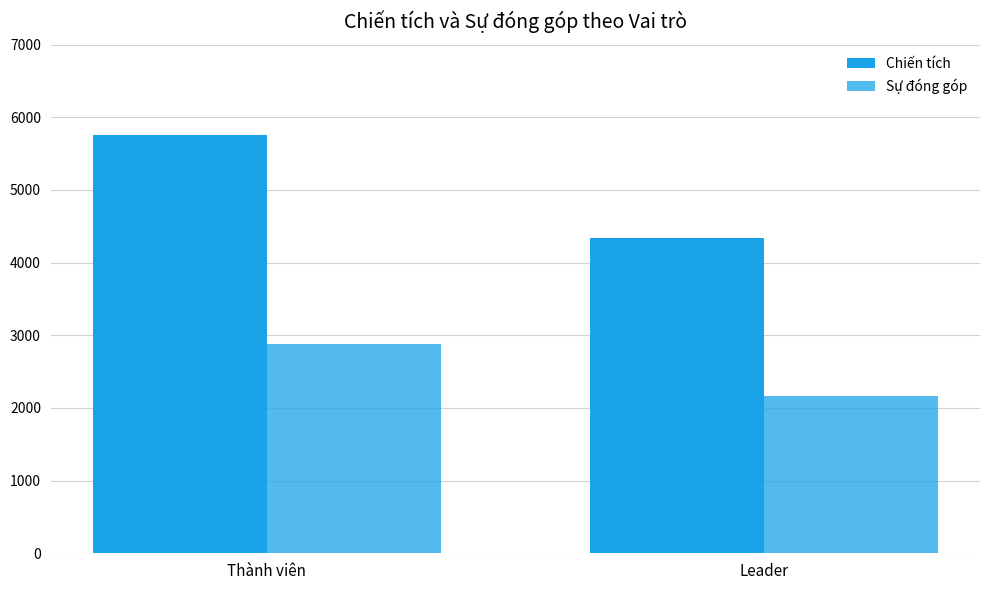

How many categories are shown in the chart?

2